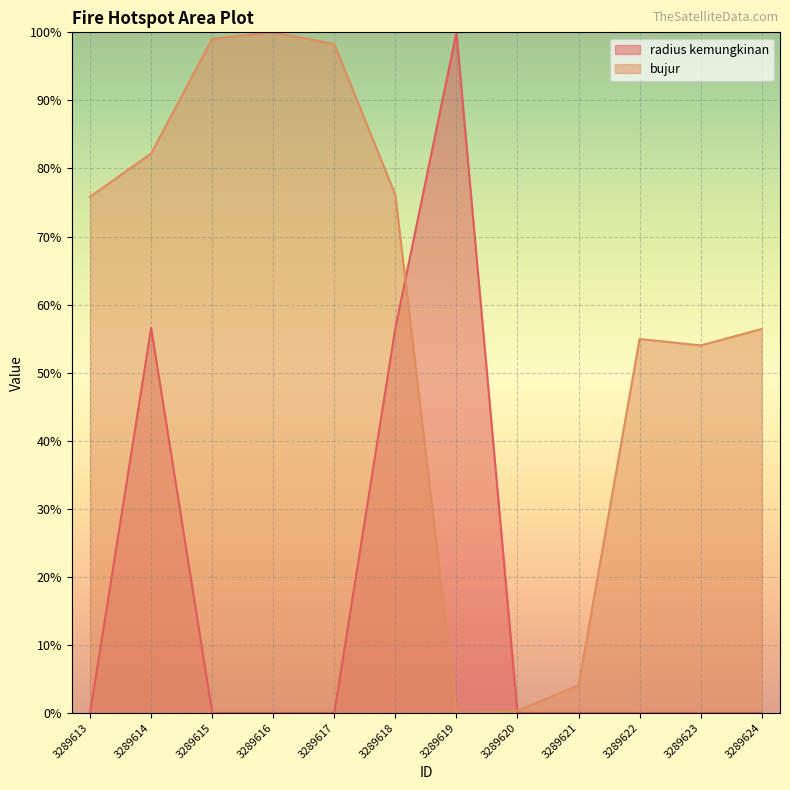

At which category does bujur reach its first local peak?

3289616